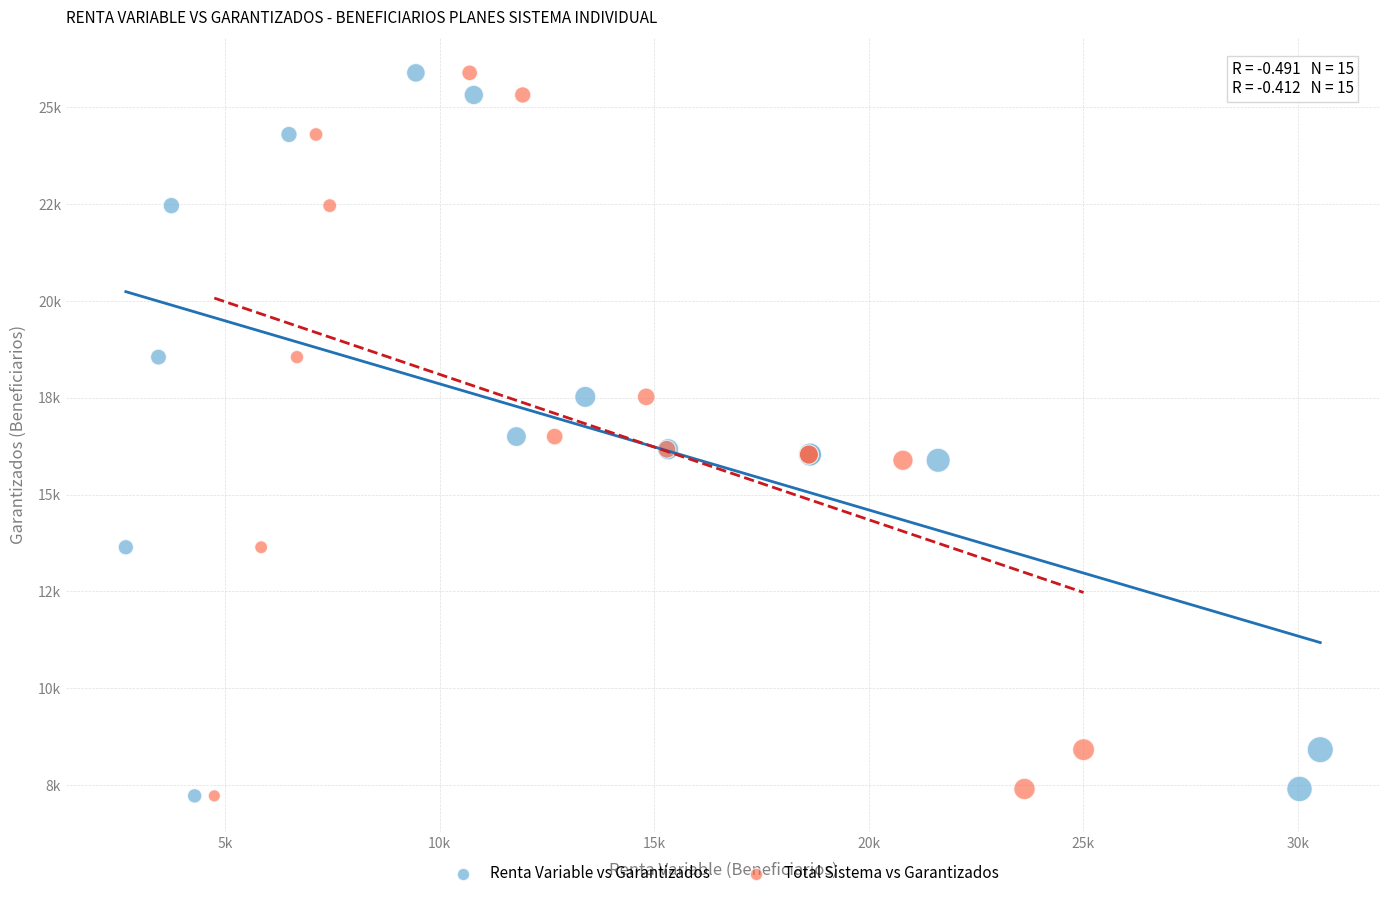

What are all the series names shown in the legend?

Renta Variable vs Garantizados, Total Sistema vs Garantizados